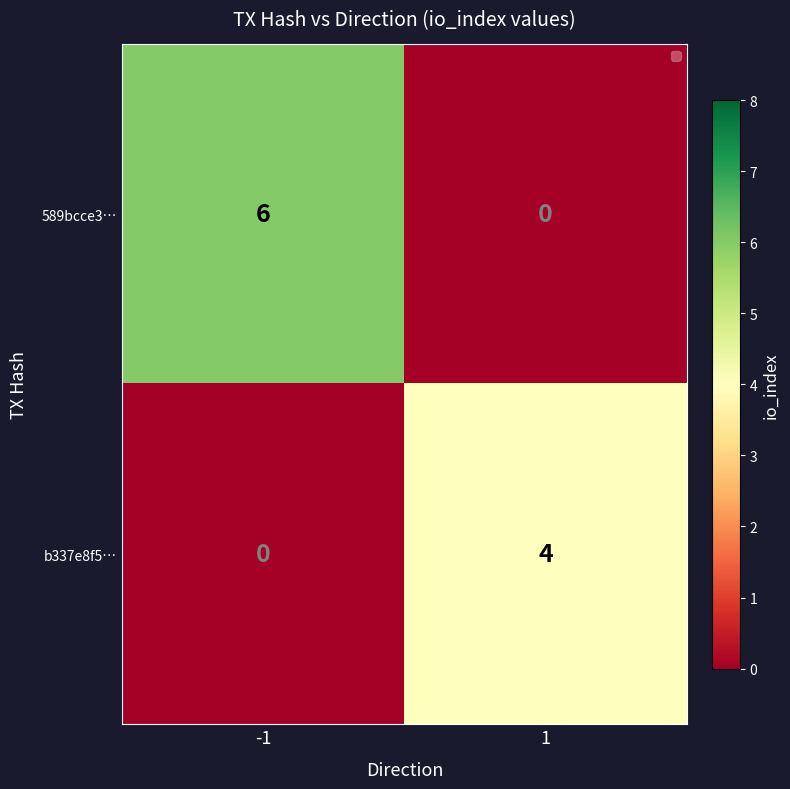

What is the sum of all 589bcce3… values?

6